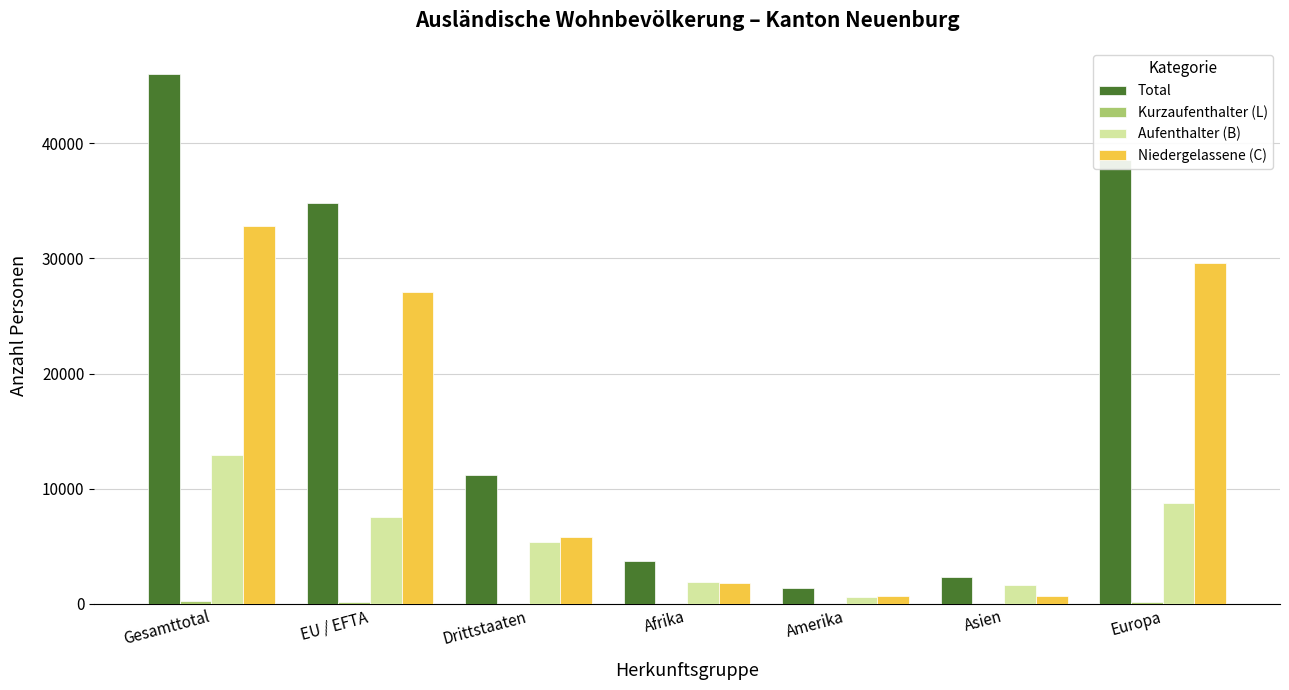

At which category does the chart reach its peak across all series?

Gesamttotal